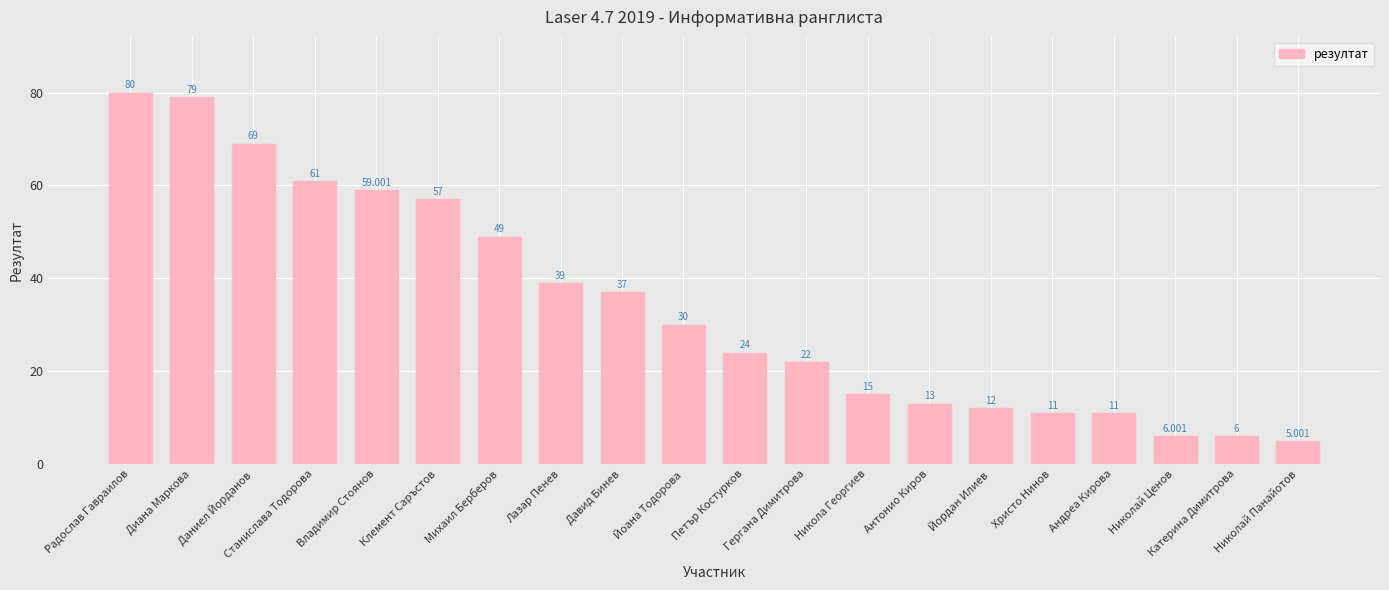

How many series are shown in this chart?

1